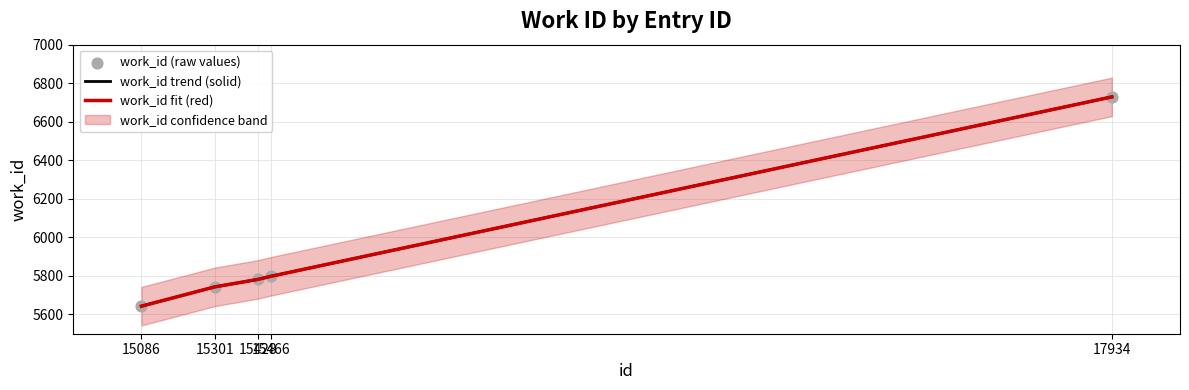

At how many categories does at least one series exceed 5963?

1